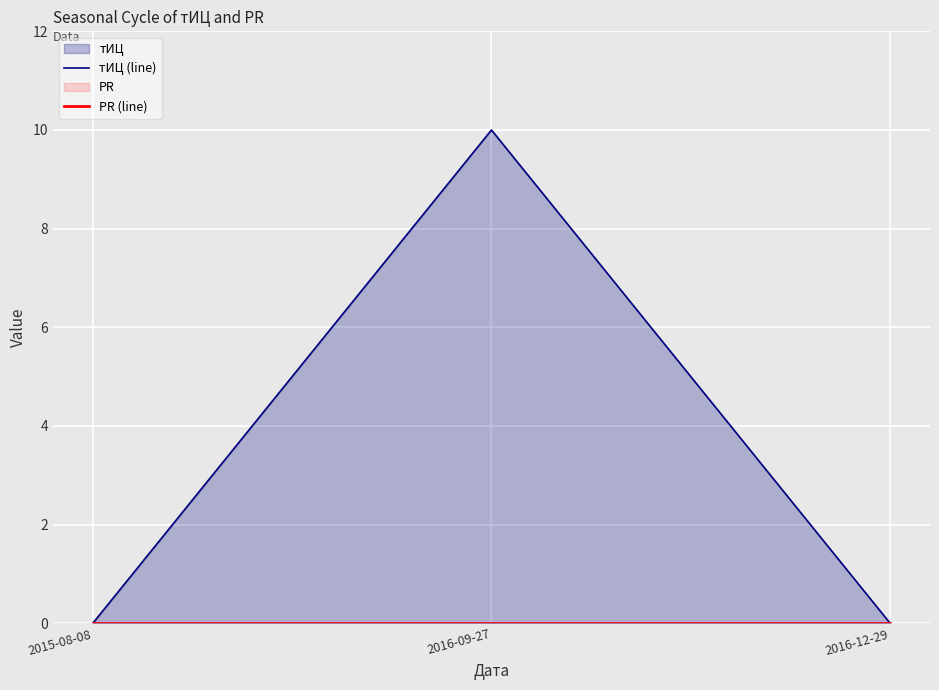

What is the label of the 2nd point from the left?

2016-09-27